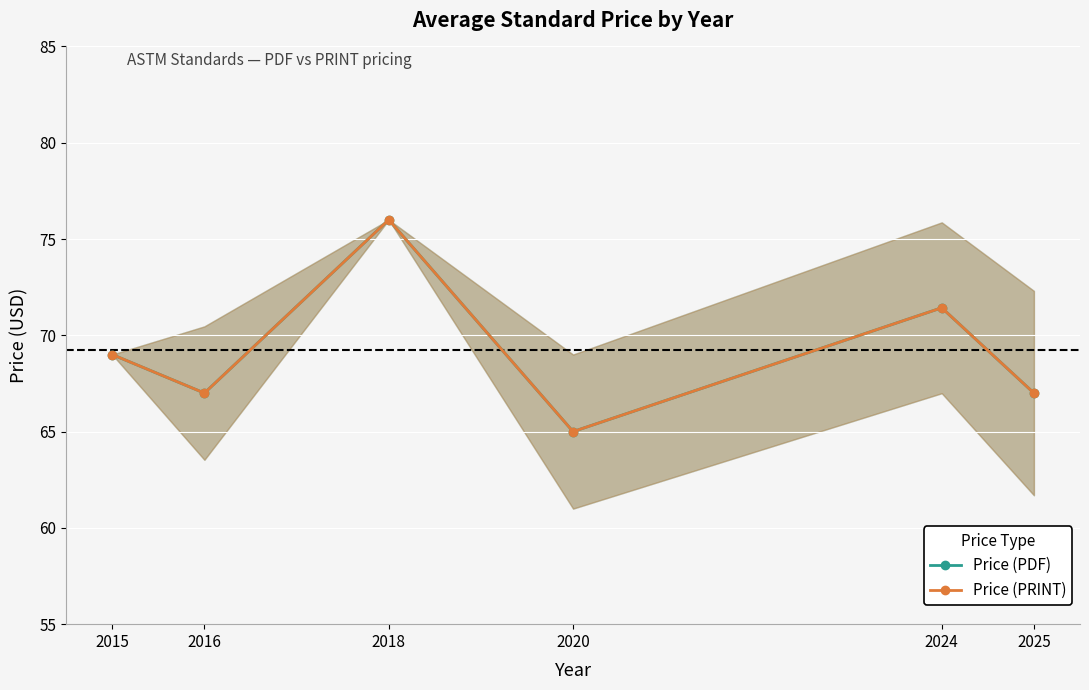

At 2025, list the series in order from smallest to largest.

Price (PDF), Price (PRINT)